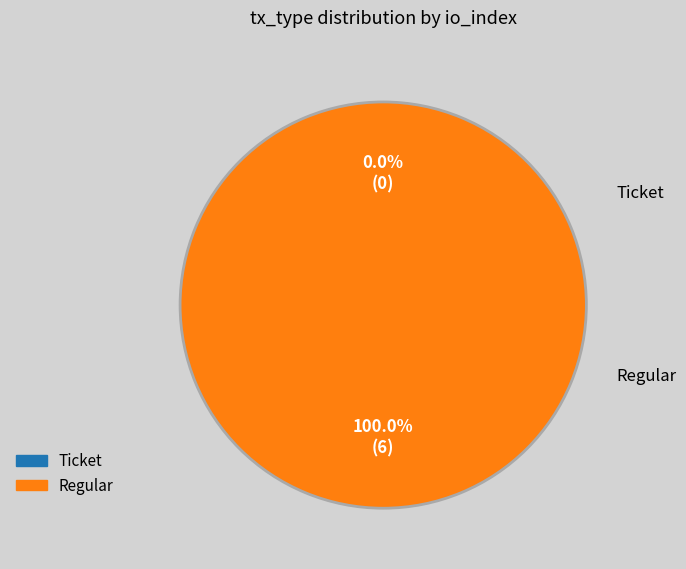

To the nearest percent, what is the combined percentage of io_index and value?

100%